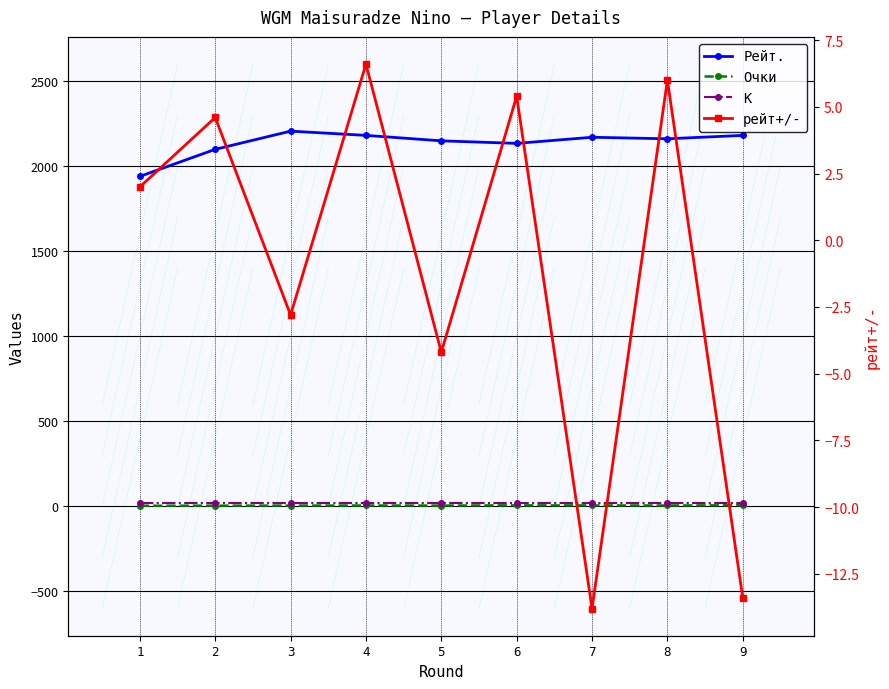

Rank the series by their maximum value, from lowest to highest.

рейт+/-, Очки, K, Рейт.